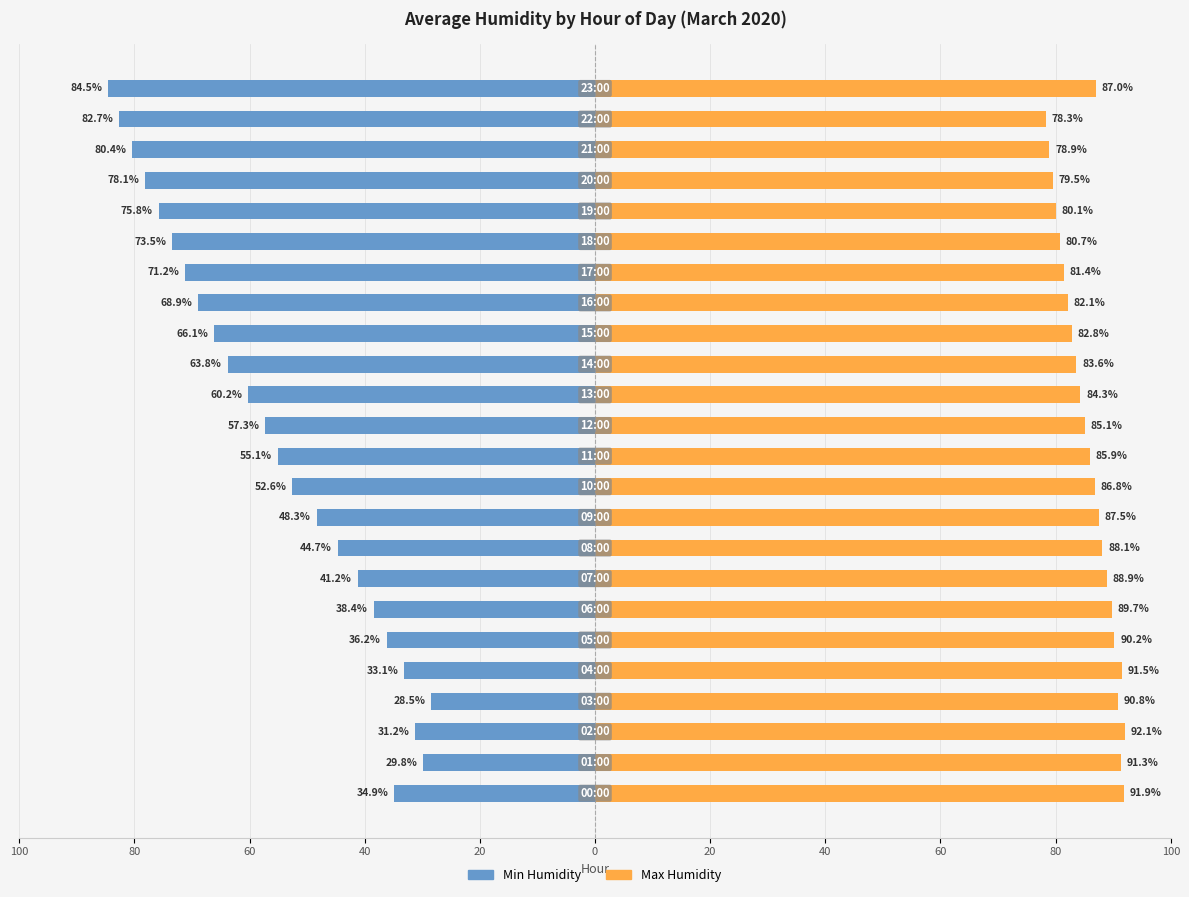

Read the Max Humidity value at 22.

78.3